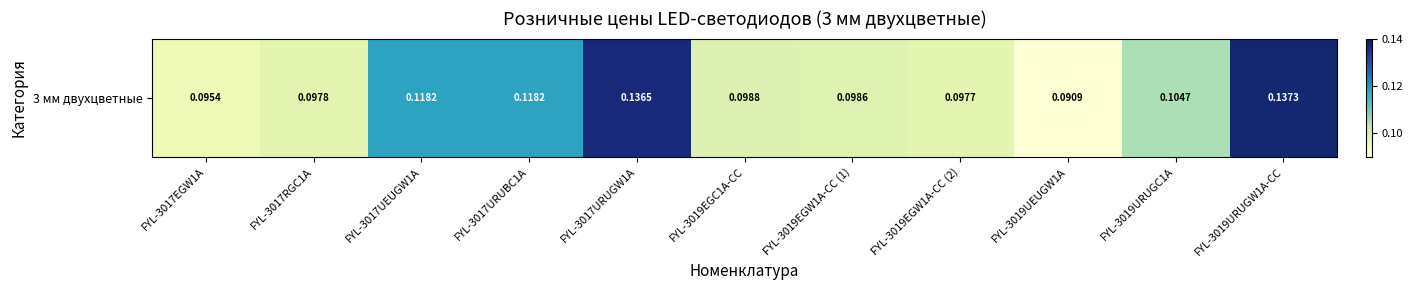

Reading left to right, extract all data points from this chart.

0.1	0.1	0.1	0.1	0.1	0.1	0.1	0.1	0.1	0.1	0.1